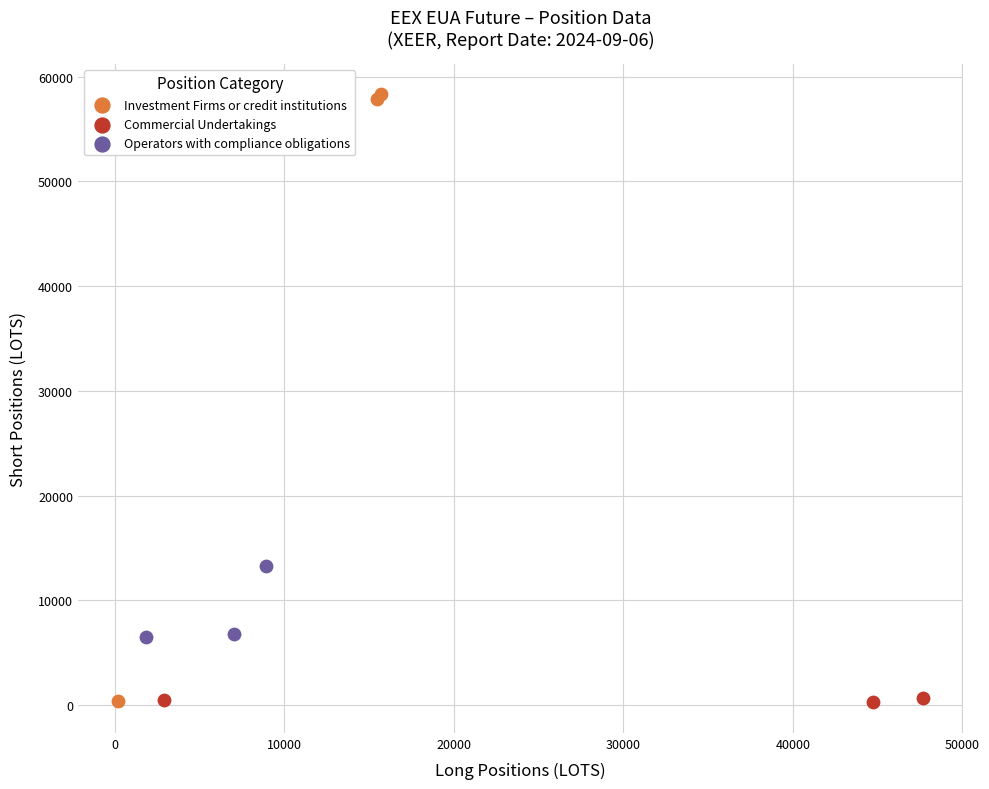

Which series contains the highest Y value?

Investment Firms or credit institutions